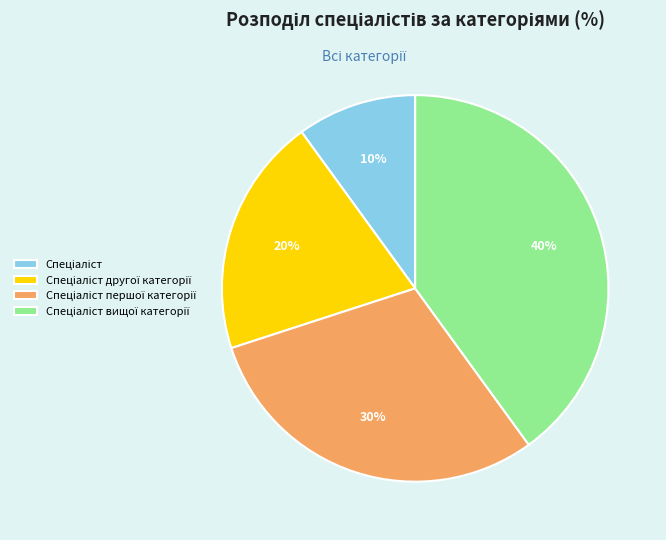

To the nearest percent, what is the average slice percentage?

25%